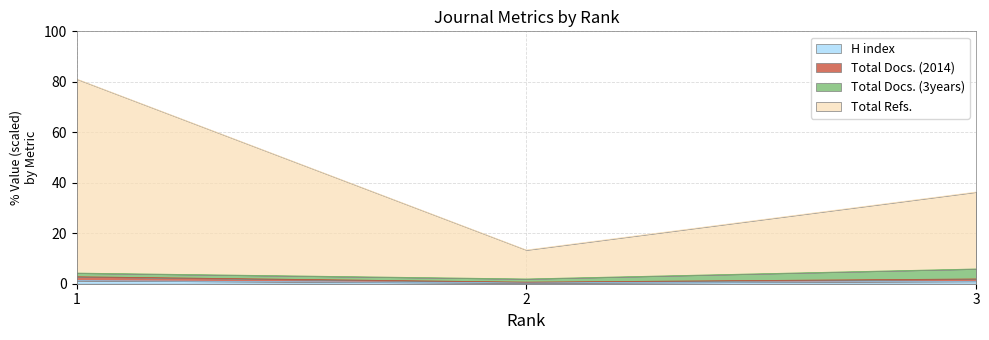

Between 1 and 2, which is larger?

1